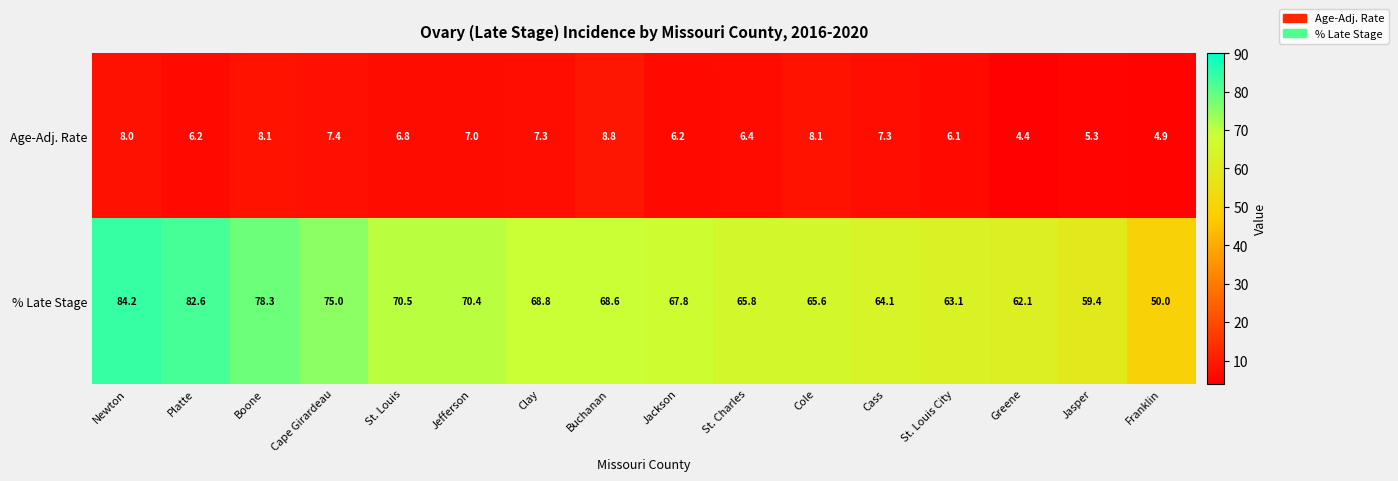

Where is % Late Stage nearest to the value 67?

Jackson